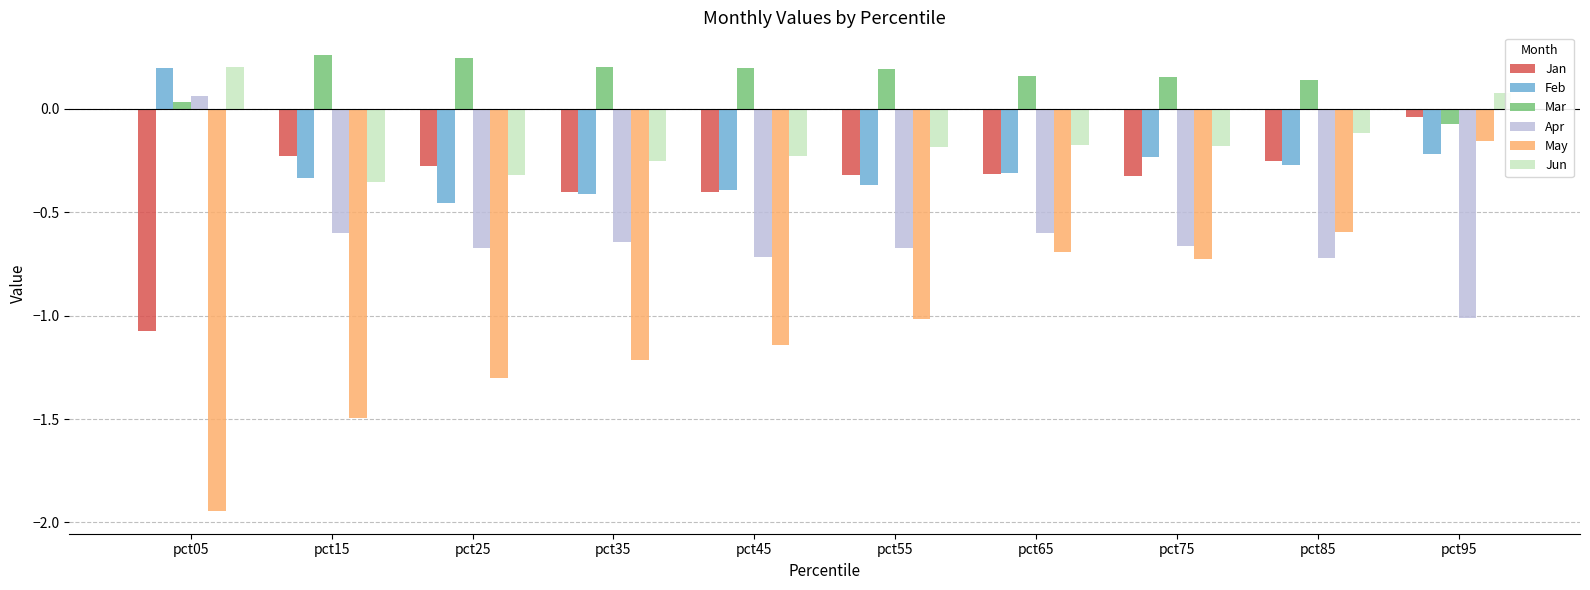

Does the chart contain stacked bars?

No